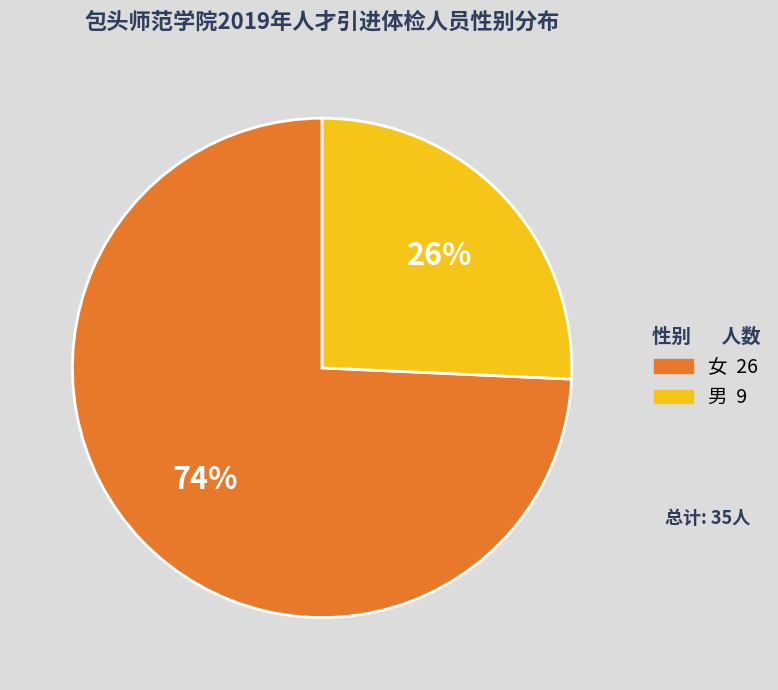

Between 男 and 女, which is larger?

女